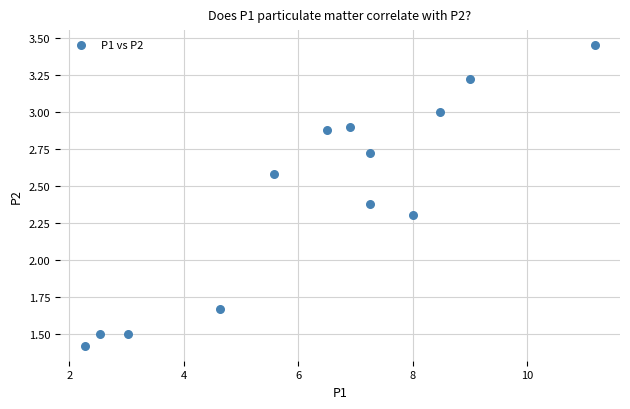

What is the range of Y values (max minus min)?

2.0